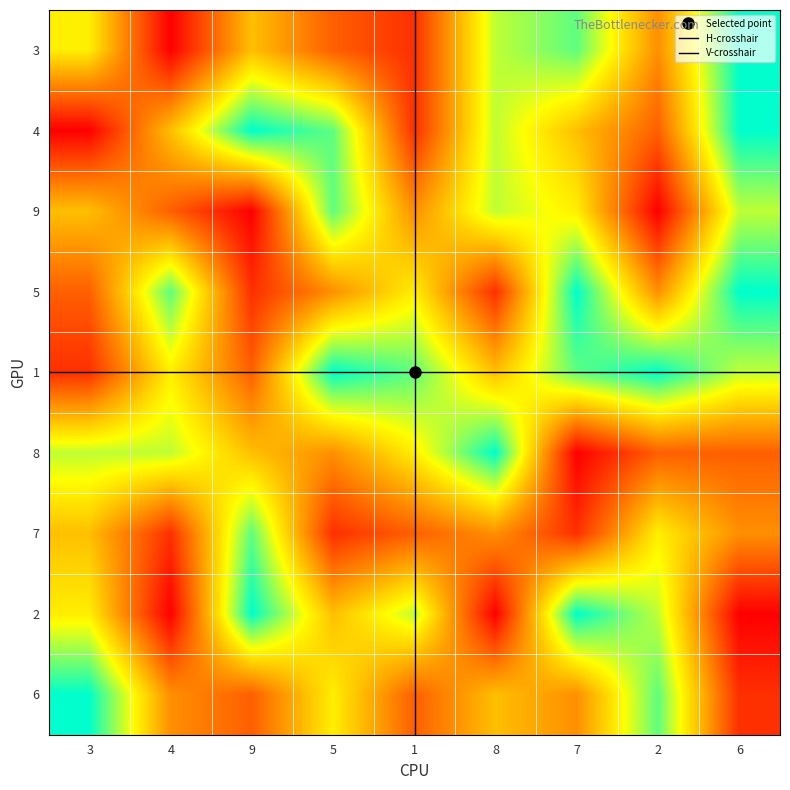

Is the value of 4 at 9 greater than the value of 2 at 3?

Yes